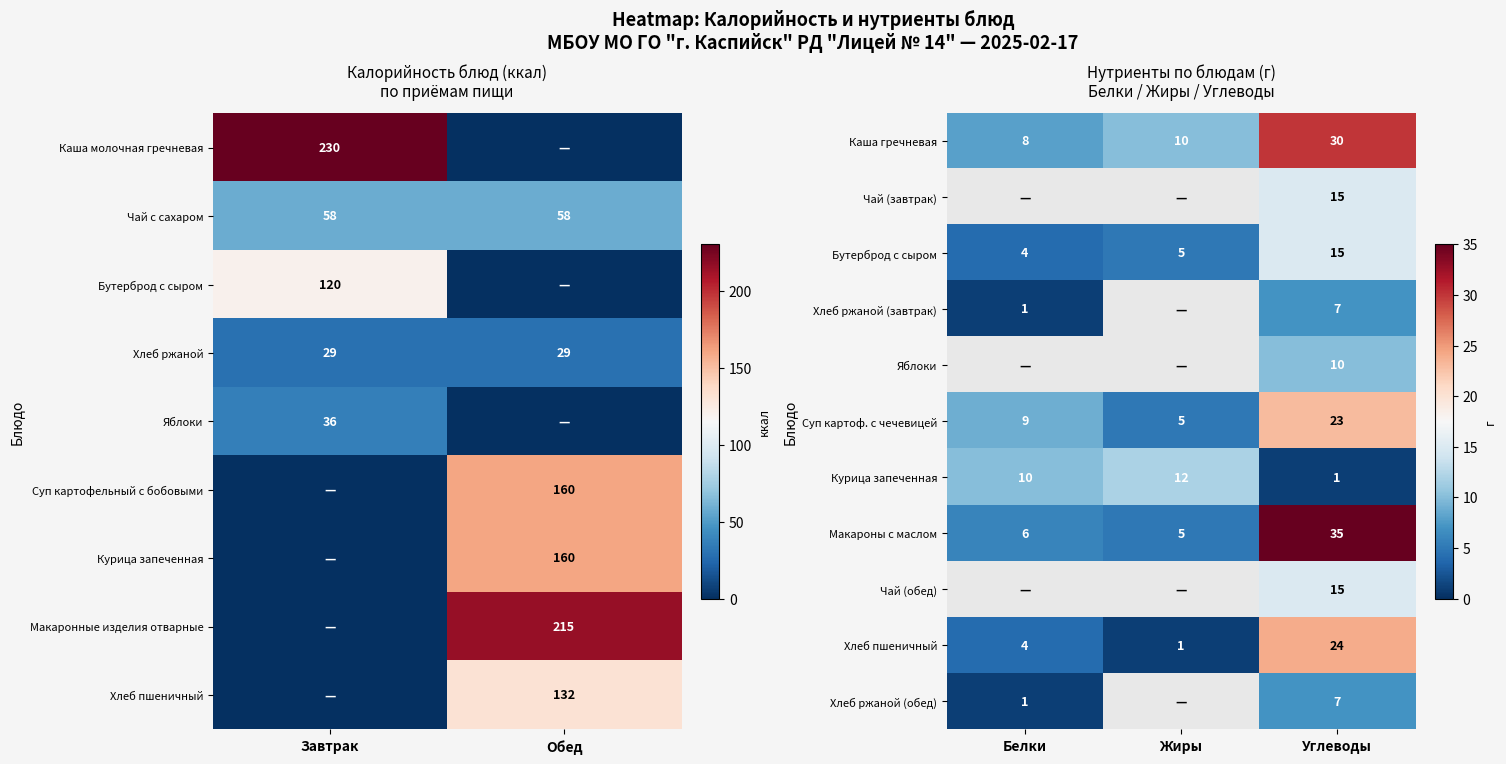

Which category has the lowest value in the Каша гречневая series?

Белки